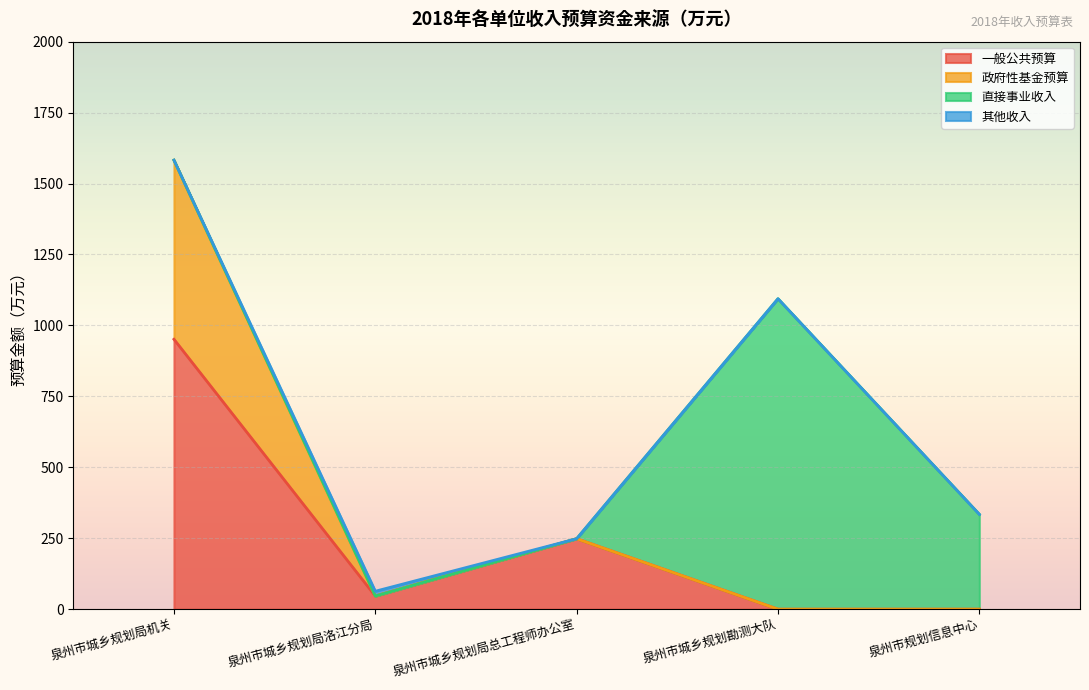

Which category has the lowest value in the 政府性基金预算 series?

泉州市城乡规划勘测大队